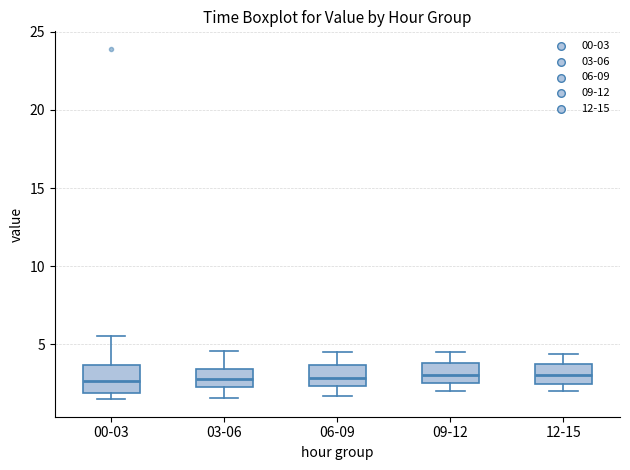

Reading left to right, transcribe this box plot: for each box, give where its median line is, the range the box spans, and where its two whiskers end, as read against the y-axis. The values are not printed on the chart, so give them approximately, as read against the axis.

00-03: median 2.5, box 2.0 to 3.5, whiskers 1.5 to 5.5
03-06: median 3.0, box 2.5 to 3.5, whiskers 1.5 to 4.5
06-09: median 3.0, box 2.5 to 3.5, whiskers 1.5 to 4.5
09-12: median 3.0, box 2.5 to 4.0, whiskers 2.0 to 4.5
12-15: median 3.0, box 2.5 to 4.0, whiskers 2.0 to 4.5